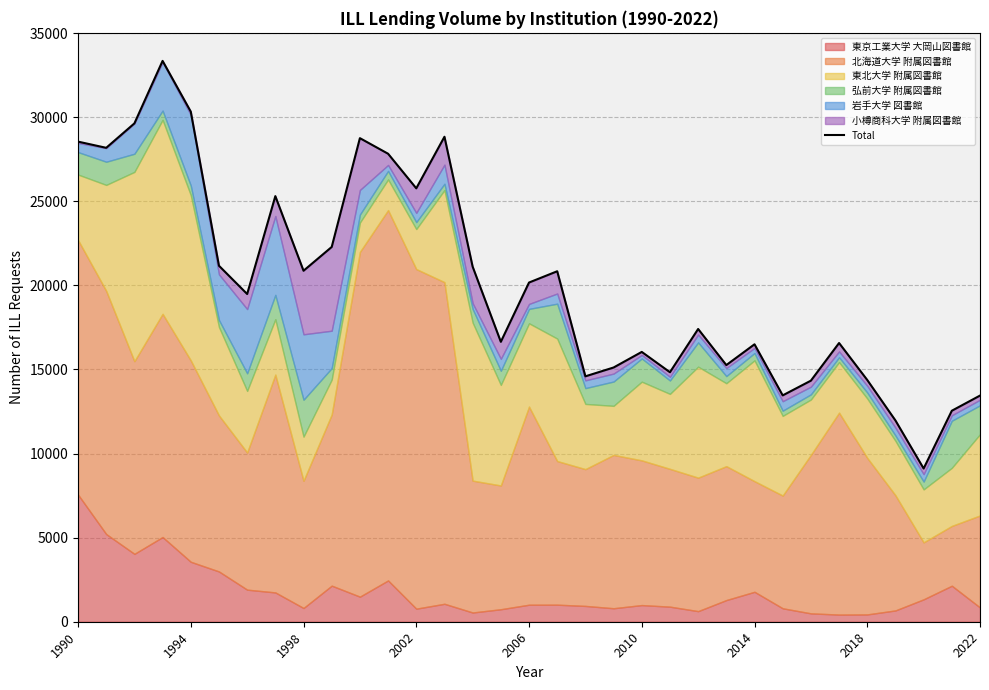

How many values are below 19484?

16